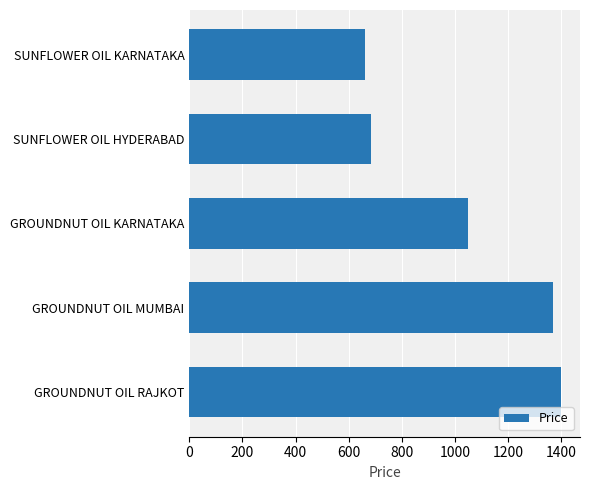

True or false: the data shows 1050 at GROUNDNUT OIL KARNATAKA.

True